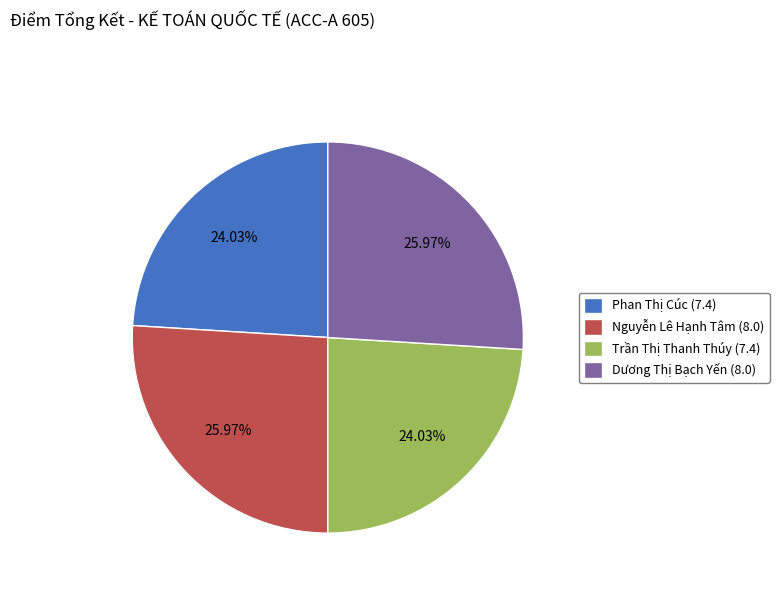

The Nguyễn Lê Hạnh Tâm (8.0) slice represents 26% of the pie. True or false?

True